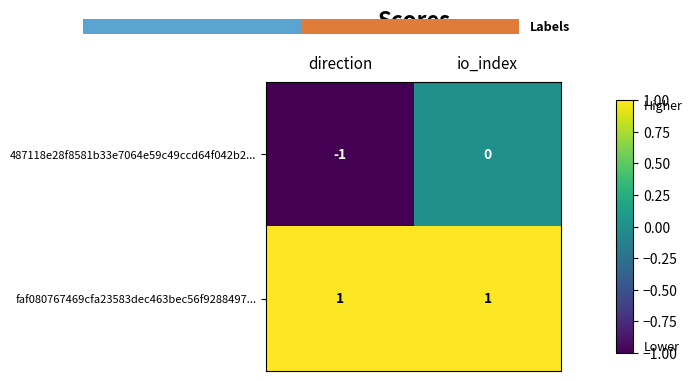

Is the value of 487118e28f8581b33e7064e59c49ccd64f042b2... at io_index greater than the value of faf080767469cfa23583dec463bec56f9288497... at io_index?

No